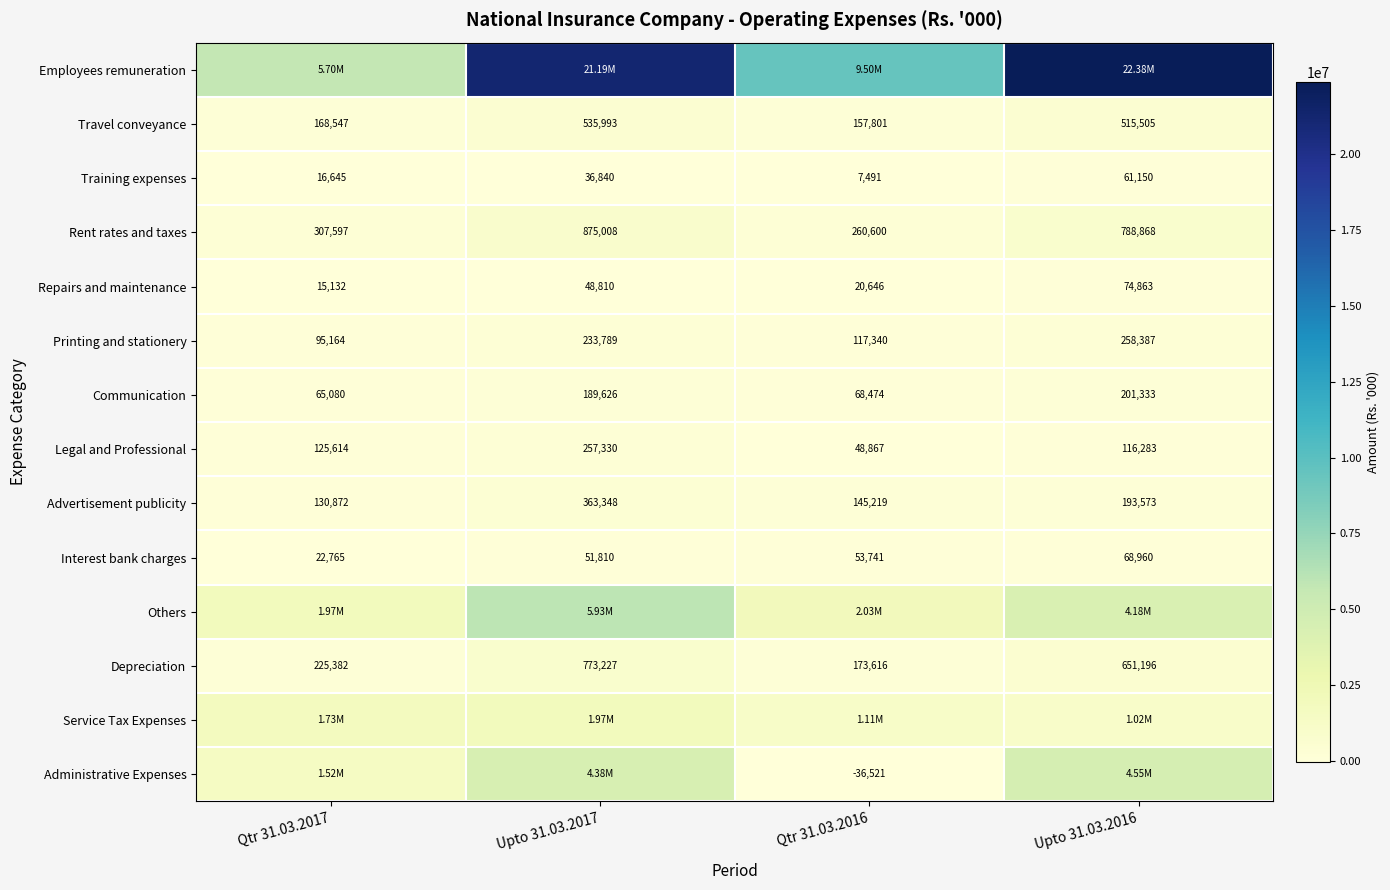

What is the sum of all Interest bank charges values?

197276